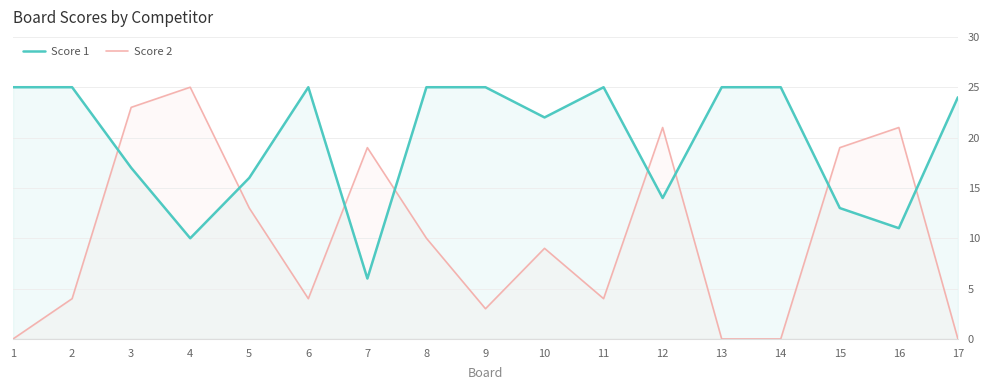

Which series has the largest range (max minus min)?

Score 2